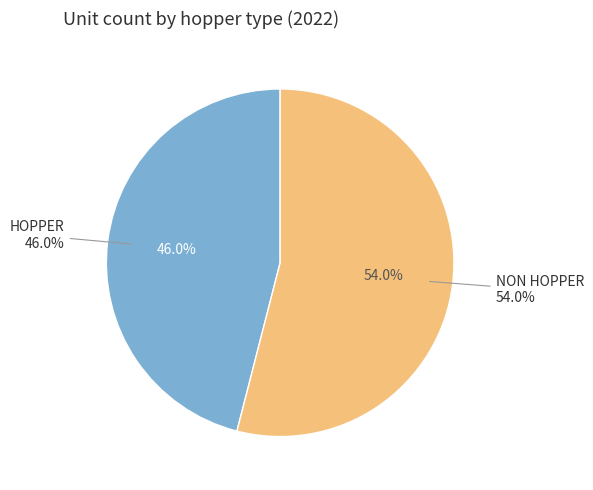

What is the largest slice in the pie chart?

NON HOPPER